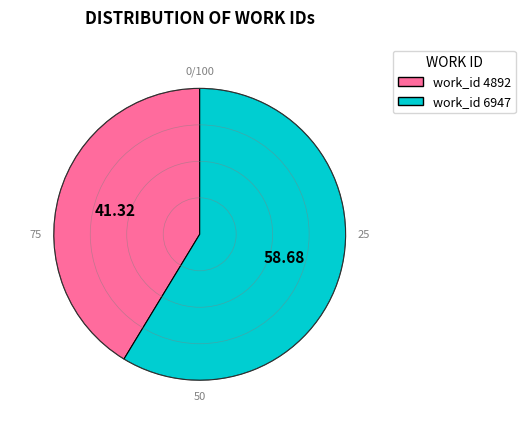

Is the sum of work_id 4892 and work_id 6947 greater than half?

Yes